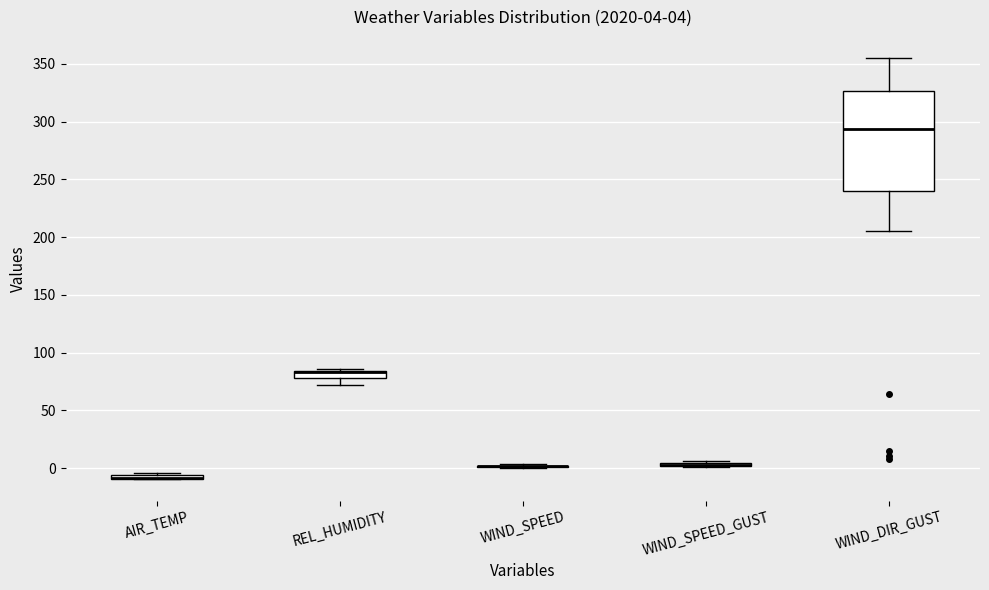

Comparing the boxes themselves (not the whiskers), which one is the tallest?

WIND_DIR_GUST